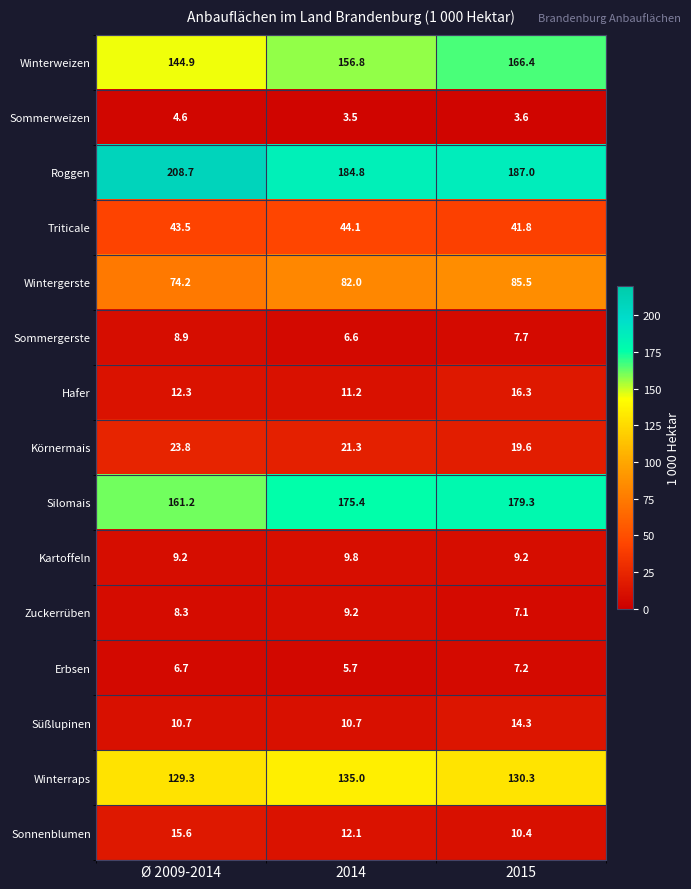

Where does the Winterweizen series first go above 156?

2014